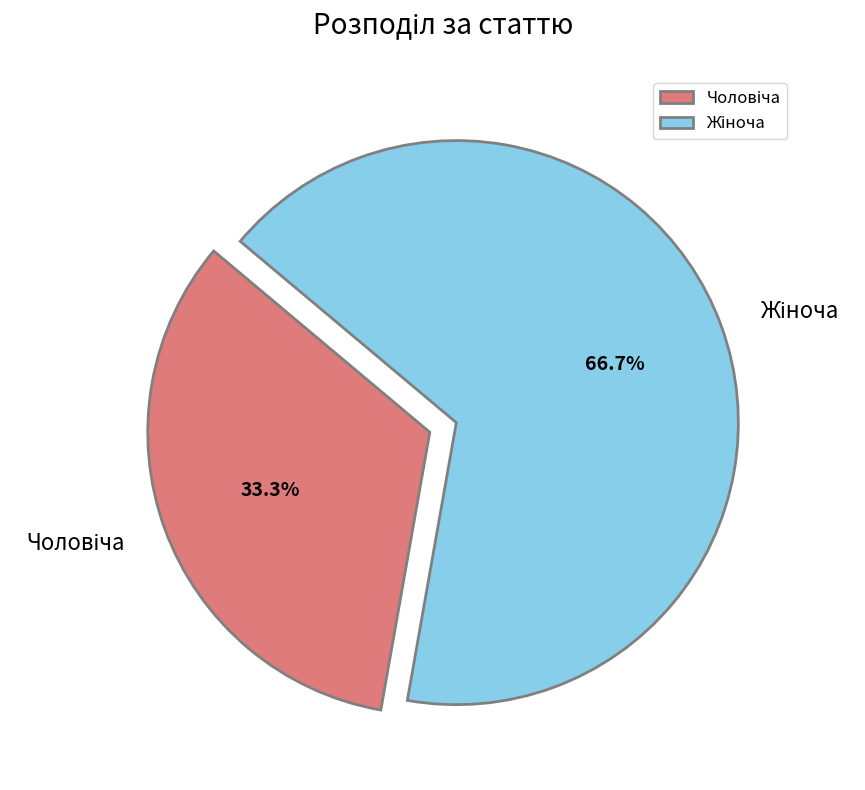

Is there a majority slice in this chart?

Yes